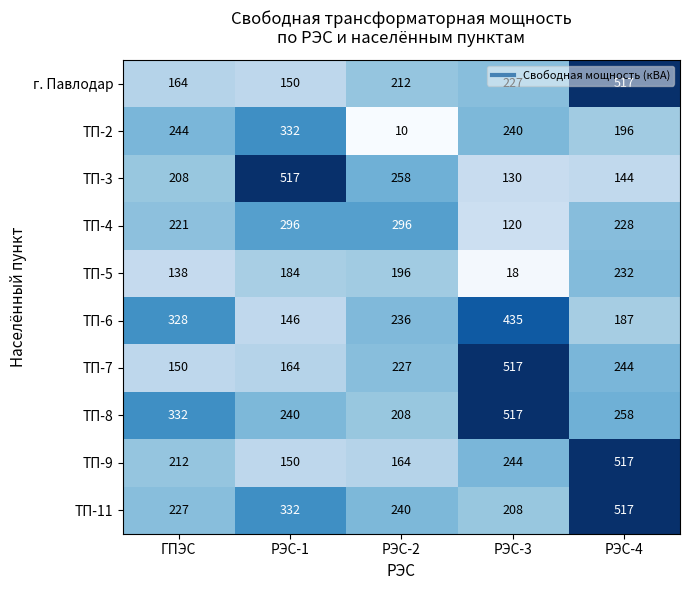

At which category is the sum across all series the highest?

РЭС-4